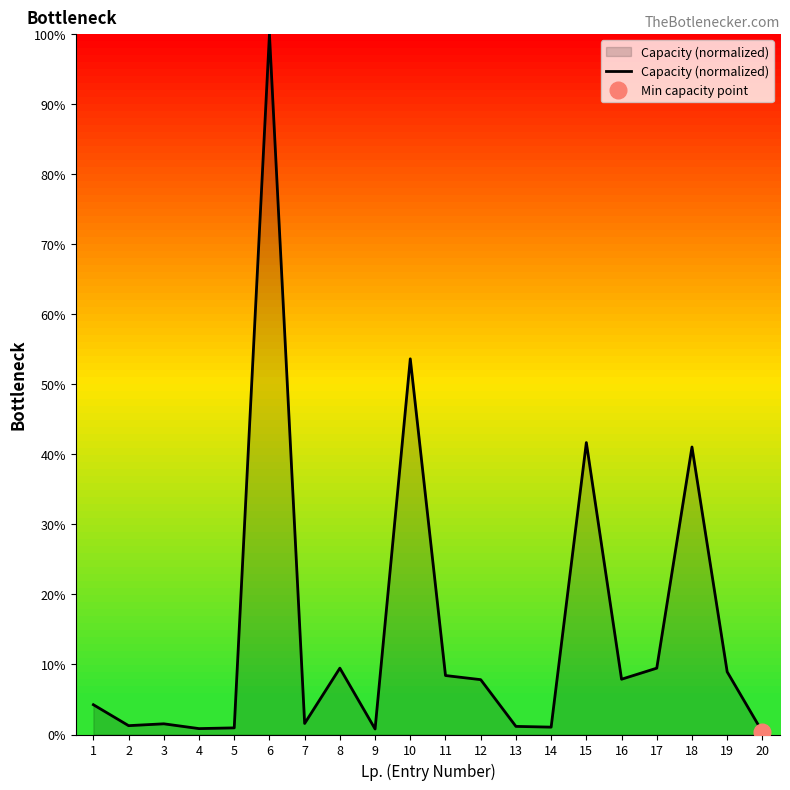

List the labels in order of value, smallest first.

20, 9, 4, 5, 14, 13, 2, 3, 7, 1, 12, 16, 11, 19, 8, 17, 18, 15, 10, 6